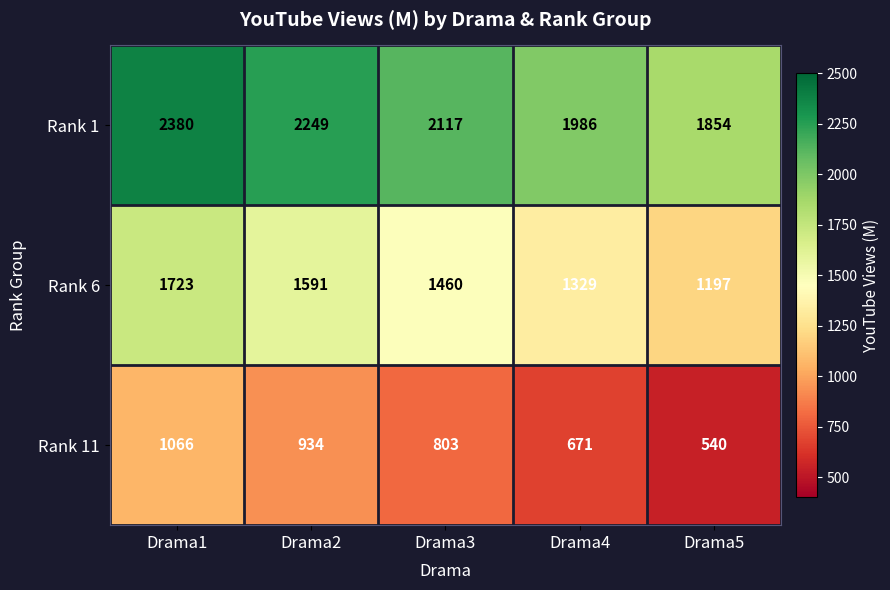

At which label does Rank 11 reach its minimum?

Drama5